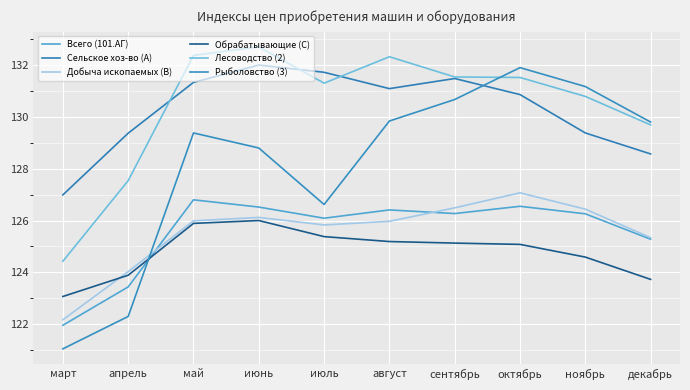

What is the maximum value for Добыча ископаемых (B)?

127.1